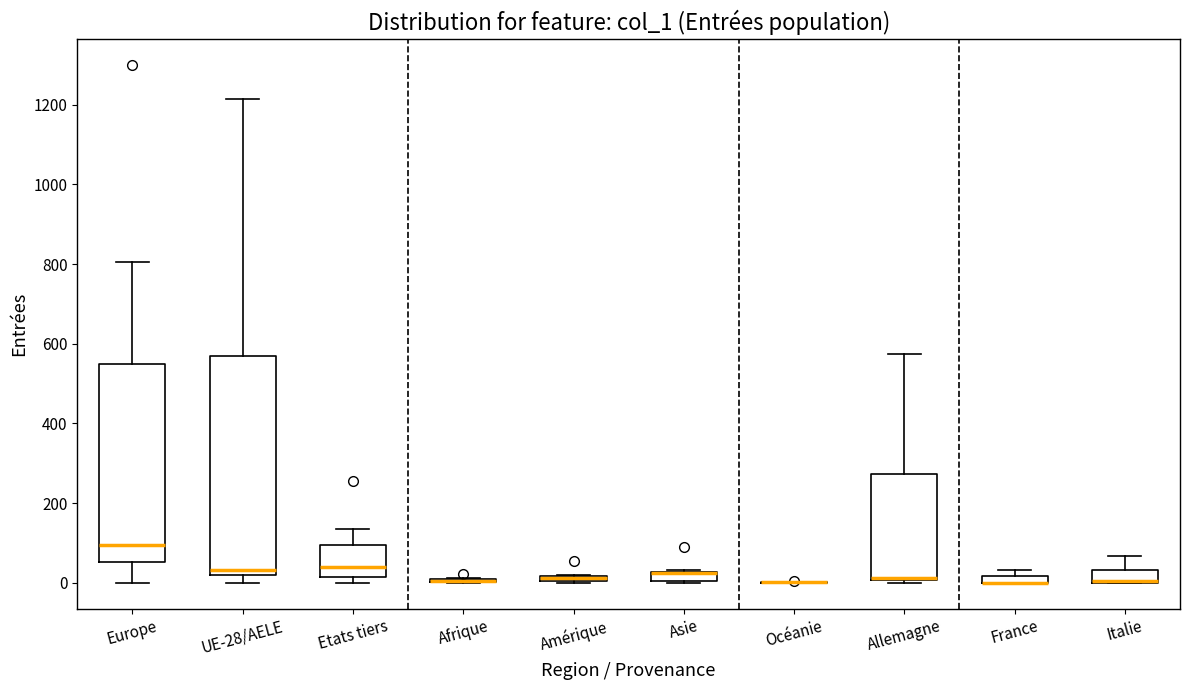

Which box is the tallest, from its lower edge to its upper edge?

UE-28/AELE